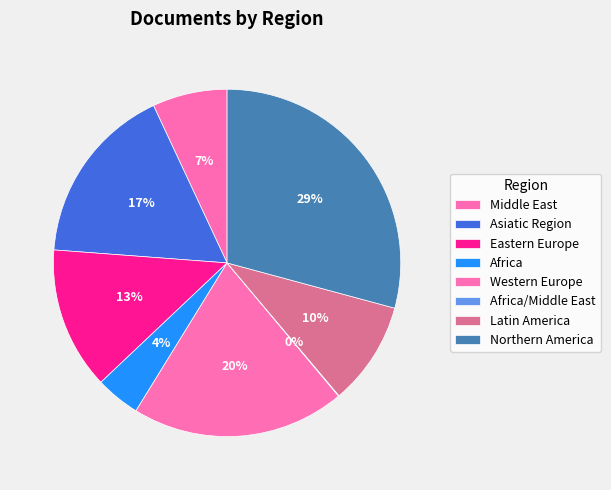

Between Northern America and Middle East, which is larger?

Northern America